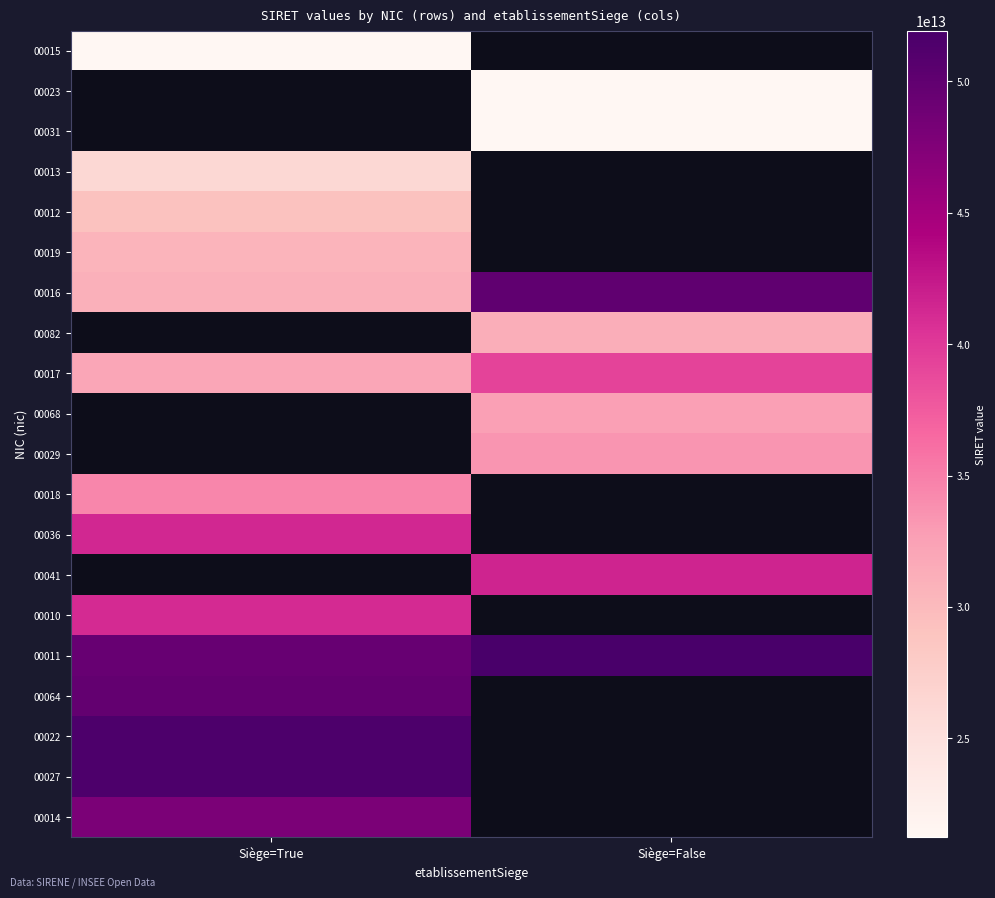

Where is 00012 nearest to the value 29250455200012?

Siège=True